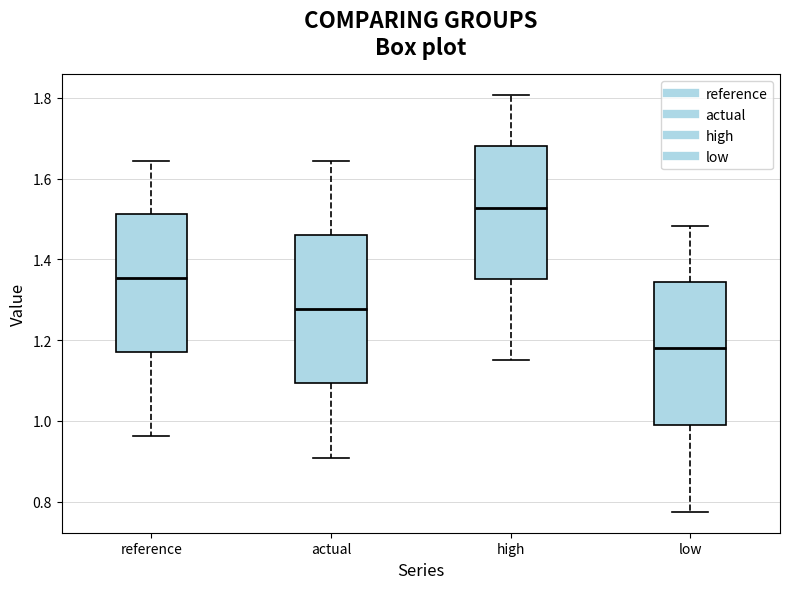

Reading left to right, read every box against the y-axis: the position of its median line, the range the box covers, and the ends of its whiskers. The values are not printed on the chart, so give them approximately, as read against the axis.

reference: median 1.36, box 1.18 to 1.52, whiskers 0.96 to 1.64
actual: median 1.28, box 1.10 to 1.46, whiskers 0.90 to 1.64
high: median 1.52, box 1.36 to 1.68, whiskers 1.16 to 1.80
low: median 1.18, box 0.98 to 1.34, whiskers 0.78 to 1.48